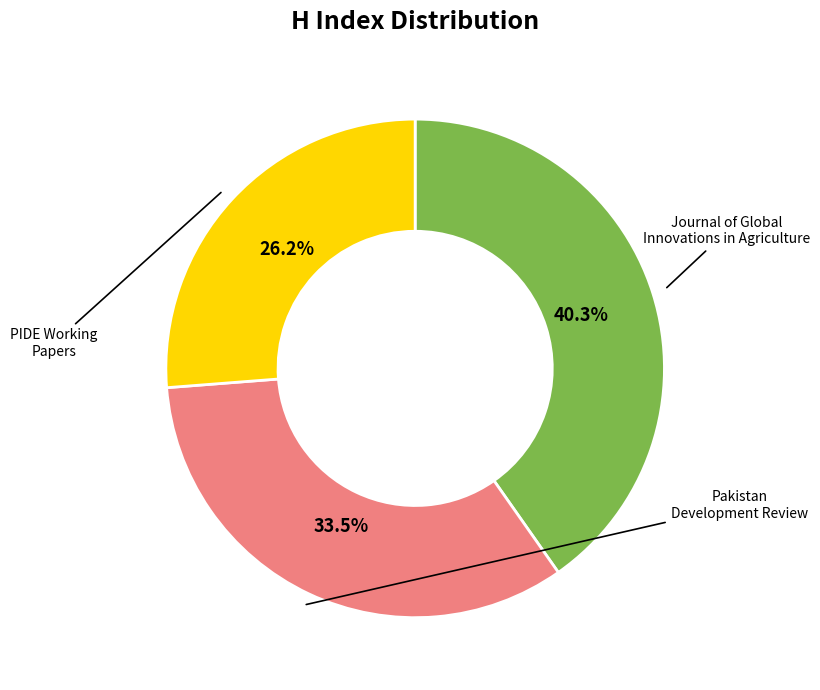

Count the number of slices in the pie.

3